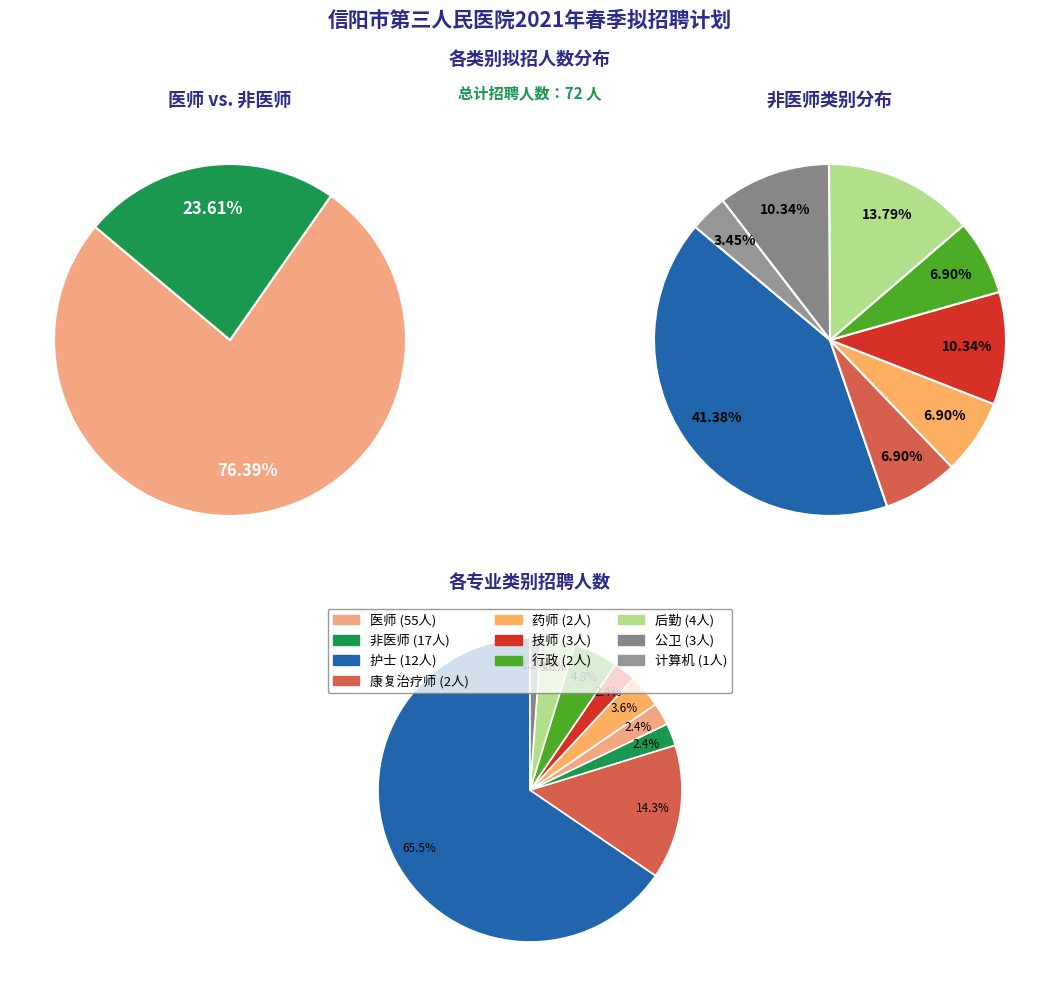

What percentage do 后勤 and 护士 together represent?

19.0%